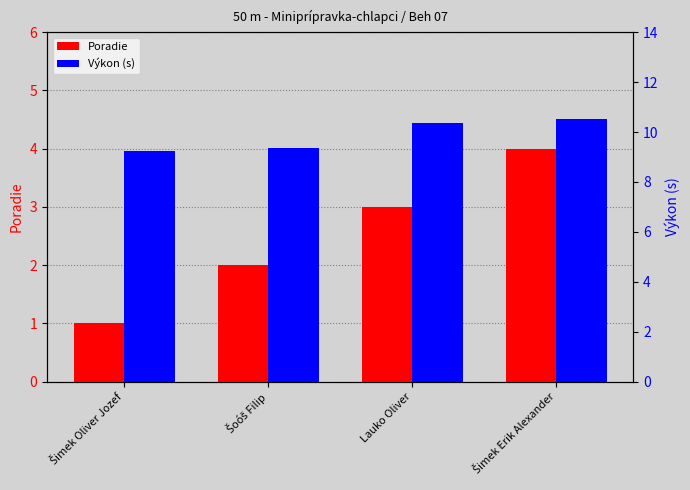

What is the value of the Výkon (s) bar at the 1st from the left?

9.2